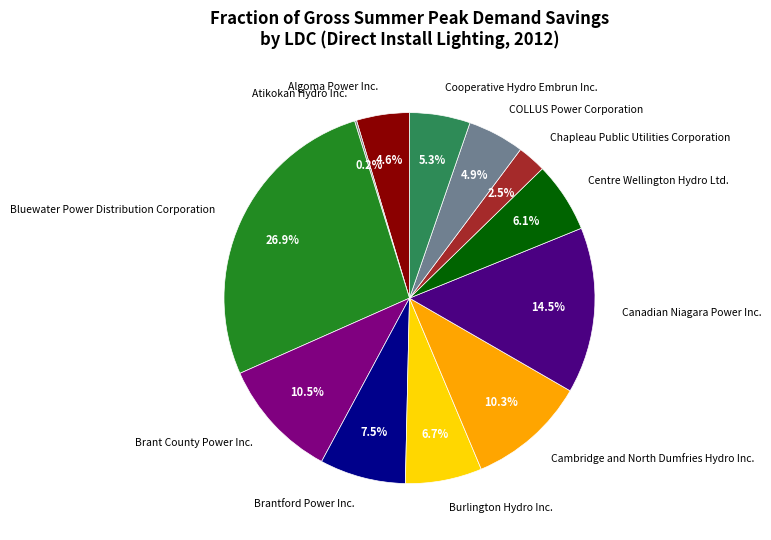

Is there a majority slice in this chart?

No